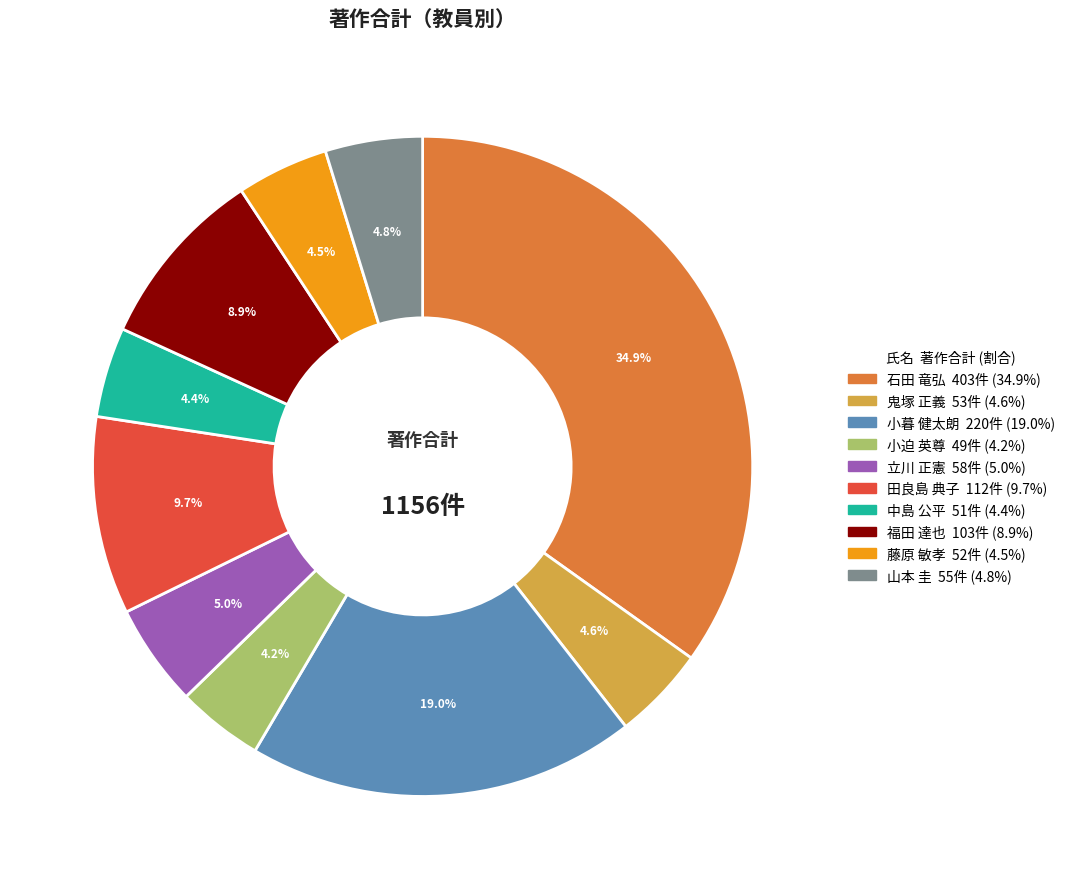

Does 石田 竜弘 account for over 50% of the chart?

No